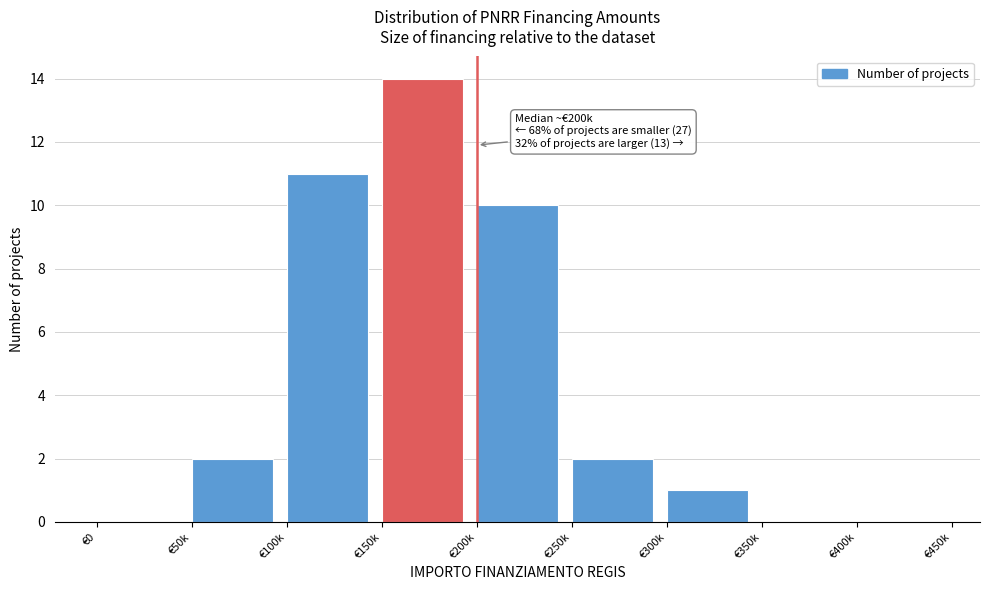

Reading left to right, extract all data points from this chart.

€0=0	€50k=2	€100k=11	€150k=14	€200k=10	€250k=2	€300k=1	€350k=0	€400k=0